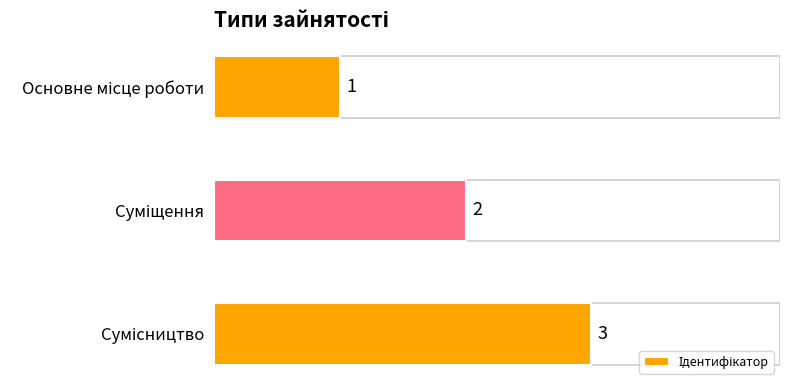

How many values are between 1 and 3?

3